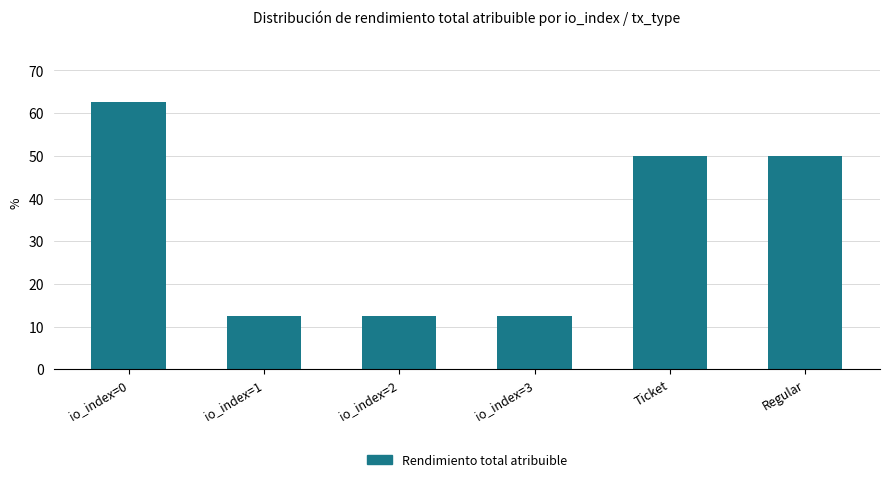

What position from the left is Ticket?

5